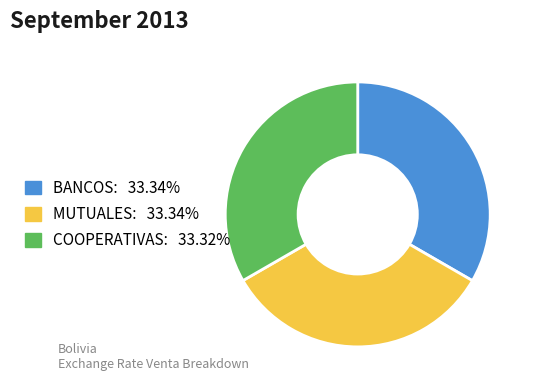

Does MUTUALES account for over 50% of the chart?

No